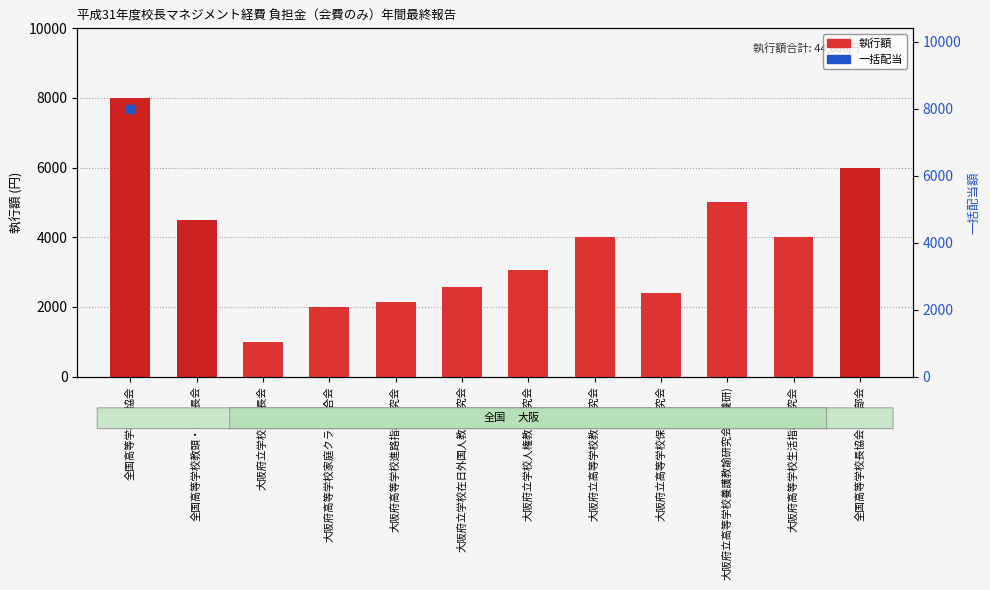

Between 大阪府高等学校生活指導研究会 and 全国高等学校教頭・副校長会, which is larger?

全国高等学校教頭・副校長会